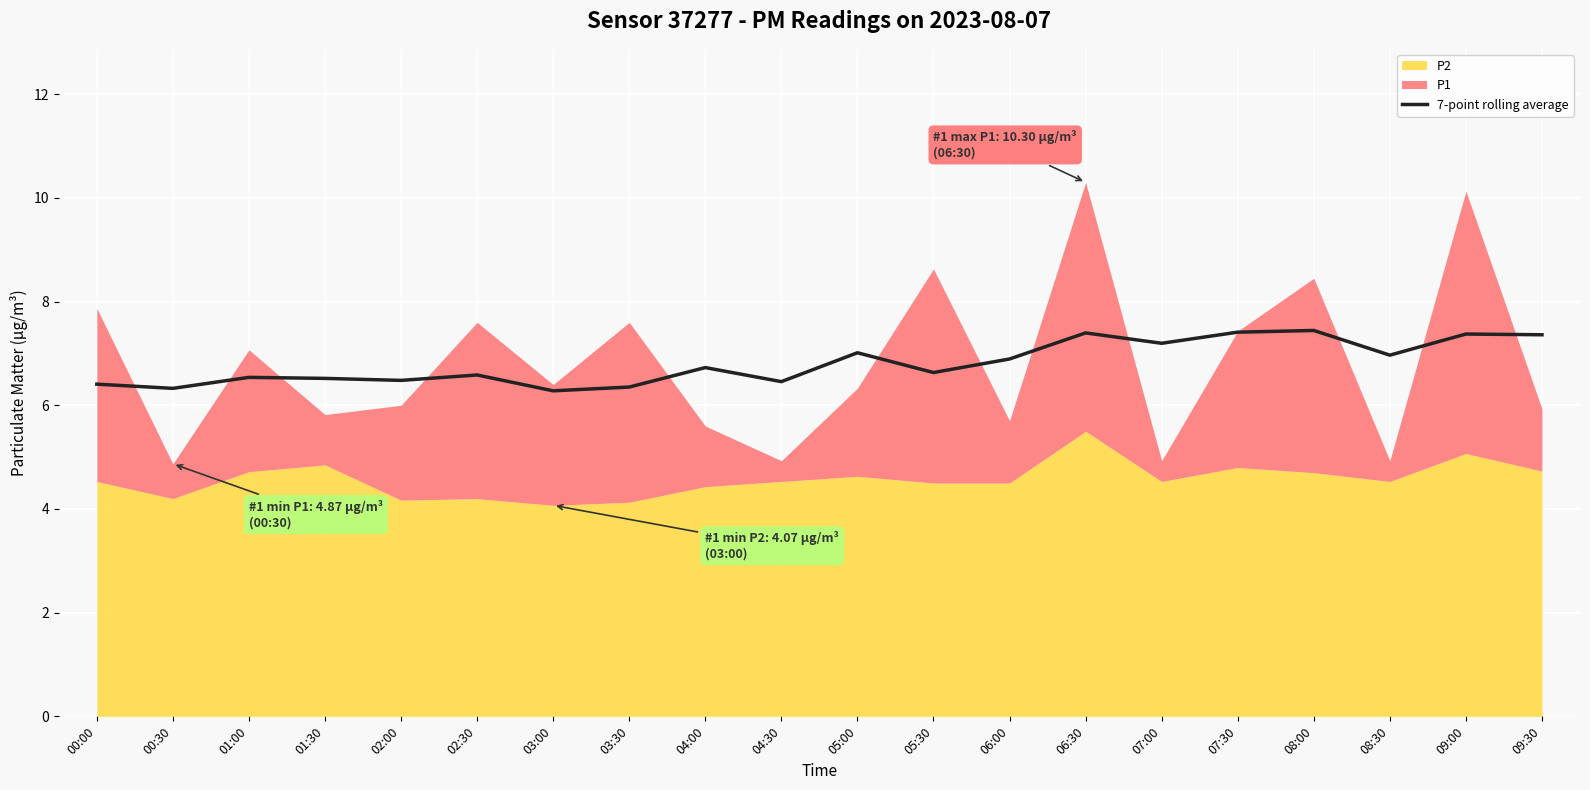

What is the highest value of the 7-point rolling average series?

7.4